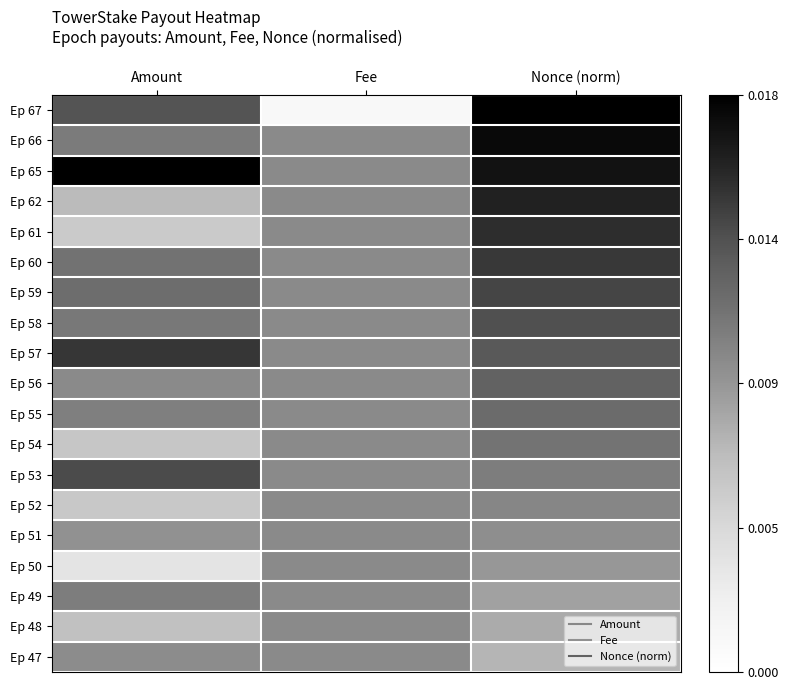

At Fee, list the series in order from smallest to largest.

Ep 67, Ep 66, Ep 65, Ep 62, Ep 61, Ep 60, Ep 59, Ep 58, Ep 57, Ep 56, Ep 55, Ep 54, Ep 53, Ep 52, Ep 51, Ep 50, Ep 49, Ep 48, Ep 47